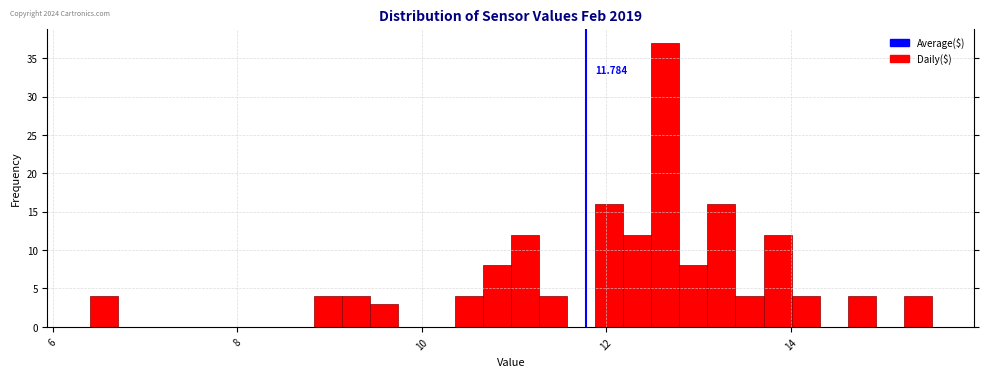

Around what value on the x-axis is the tallest bar? Give the approximate position of its centre, as read against the axis.

12.6